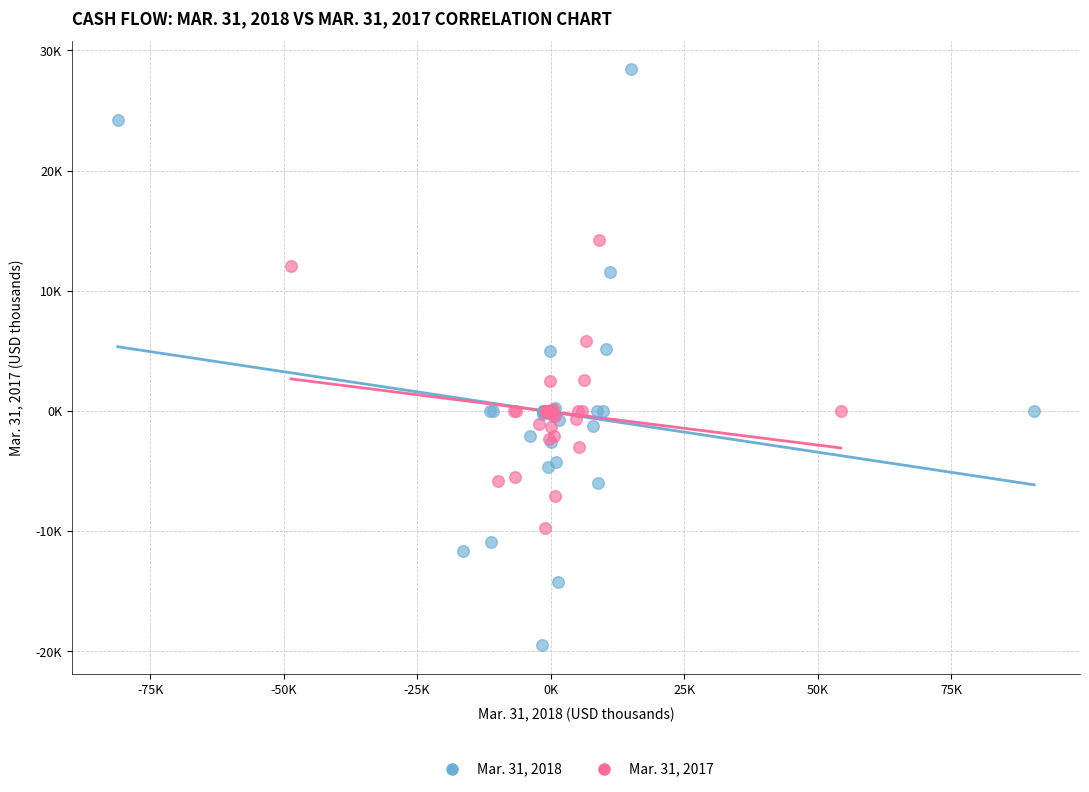

Which series reaches the minimum Y coordinate?

Mar. 31, 2018